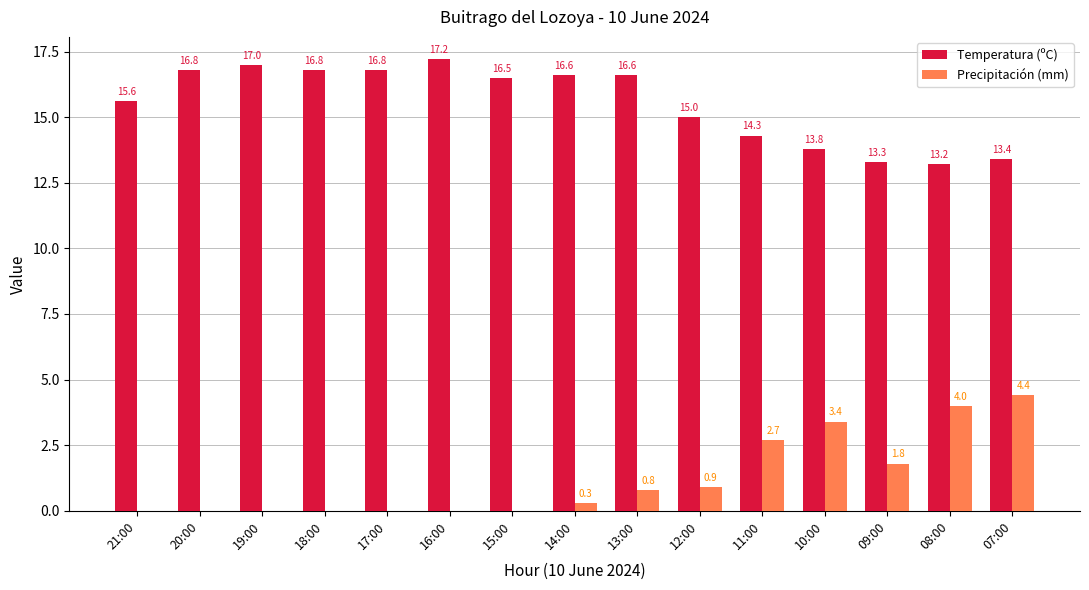

What is the spread (max minus min) of values at 12:00?

14.1